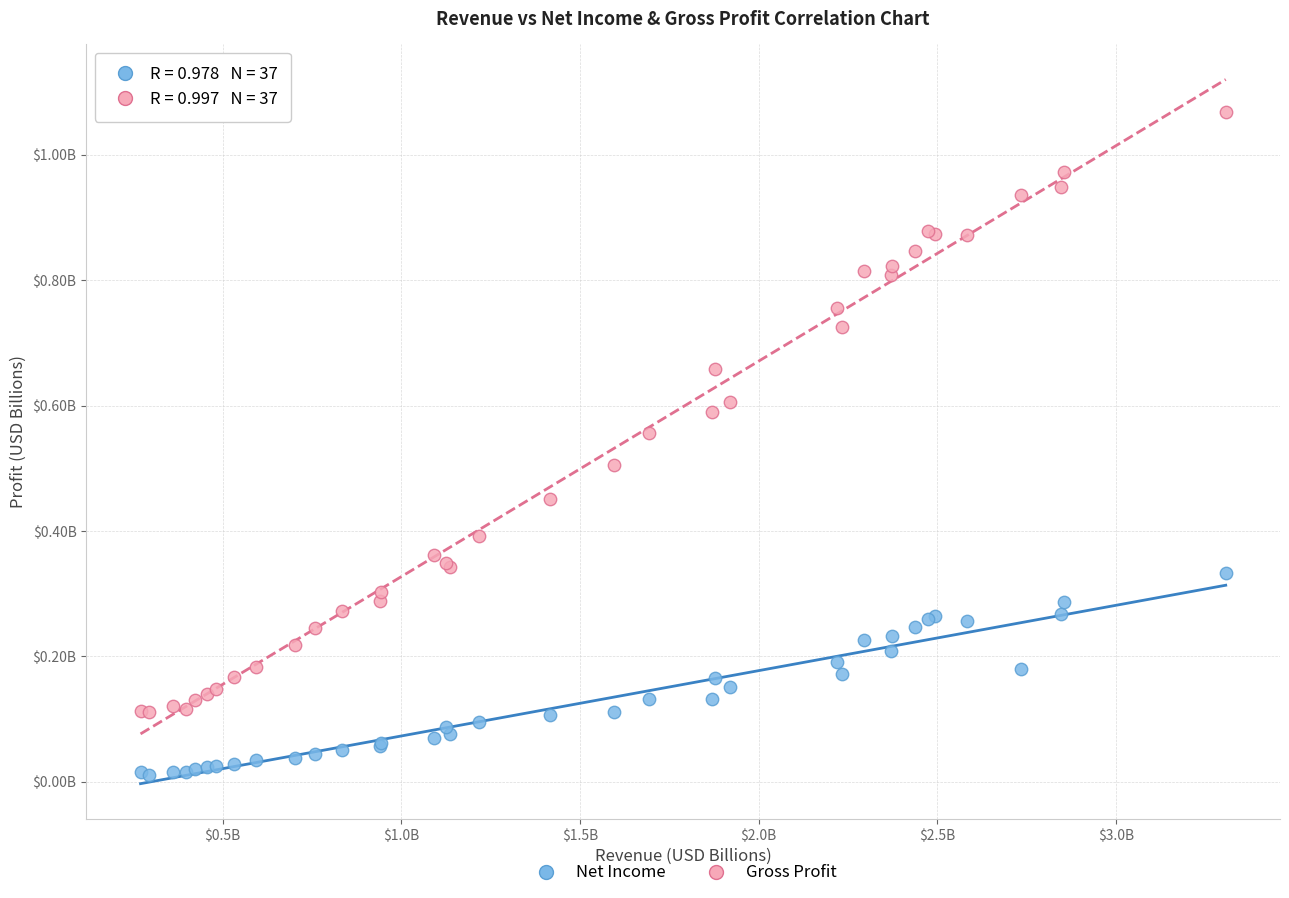

Which series has the widest spread of Y values?

Gross Profit